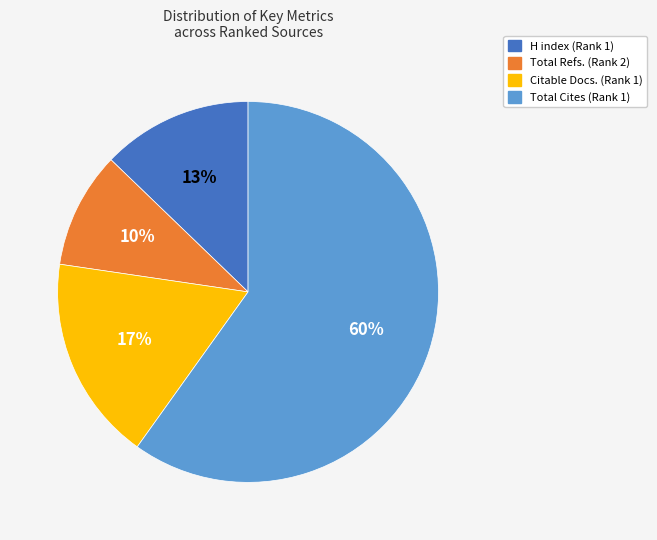

To the nearest percent, what portion does Citable Docs. (Rank 1) represent?

17%